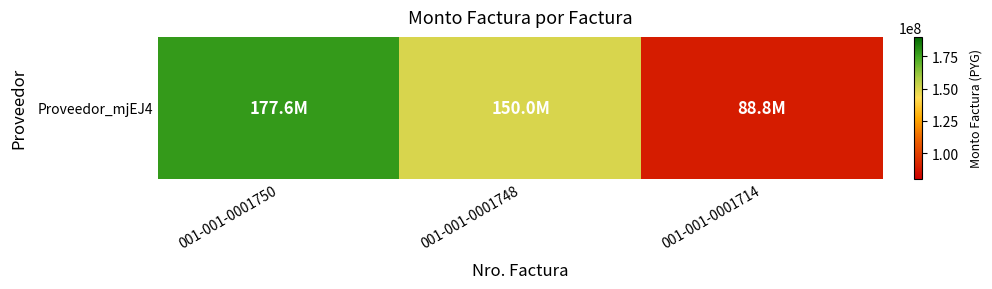

What is the change in value from 001-001-0001748 to 001-001-0001714?

-61222368